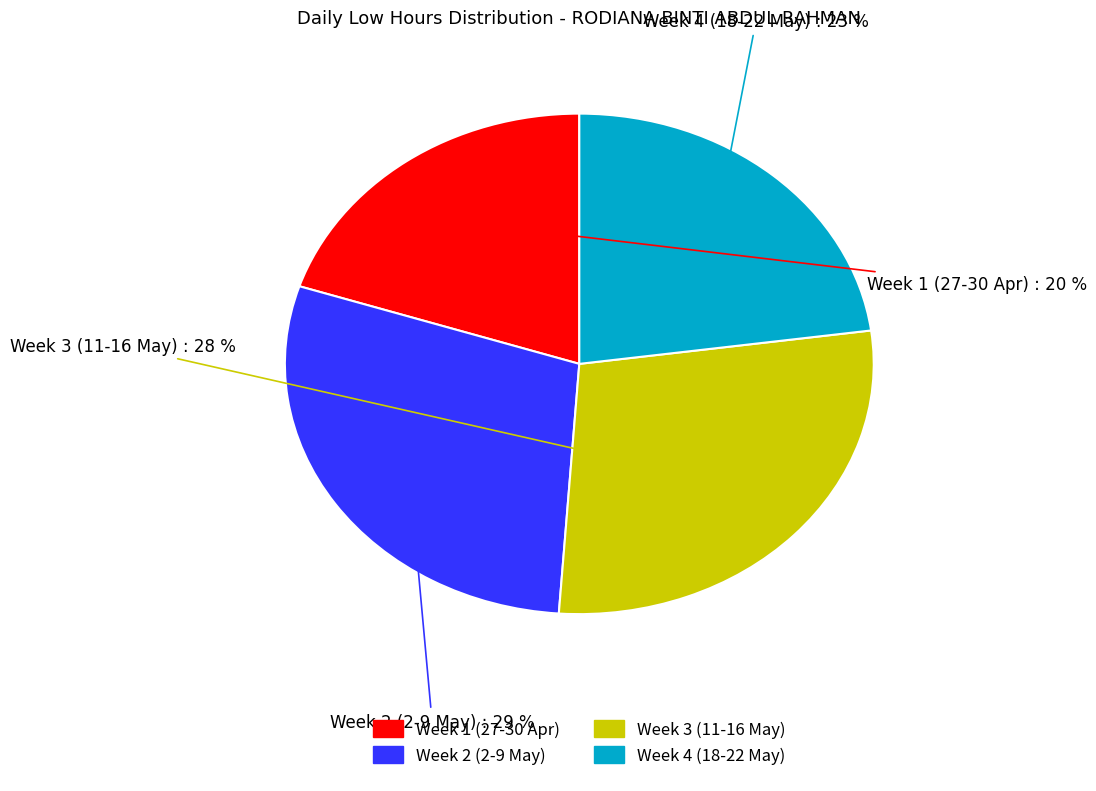

How many slices are in this pie chart?

4